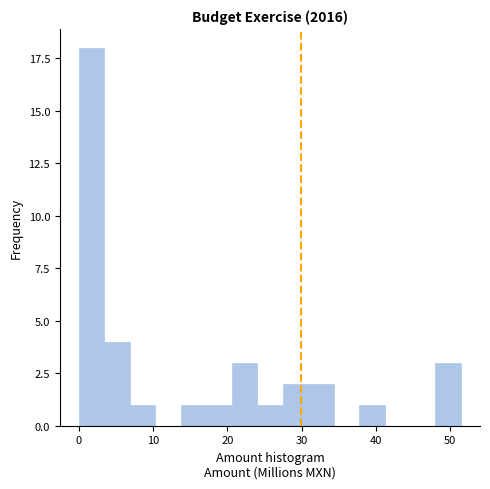

Read against the x-axis, roughly where is the centre of the tallest bar?

2